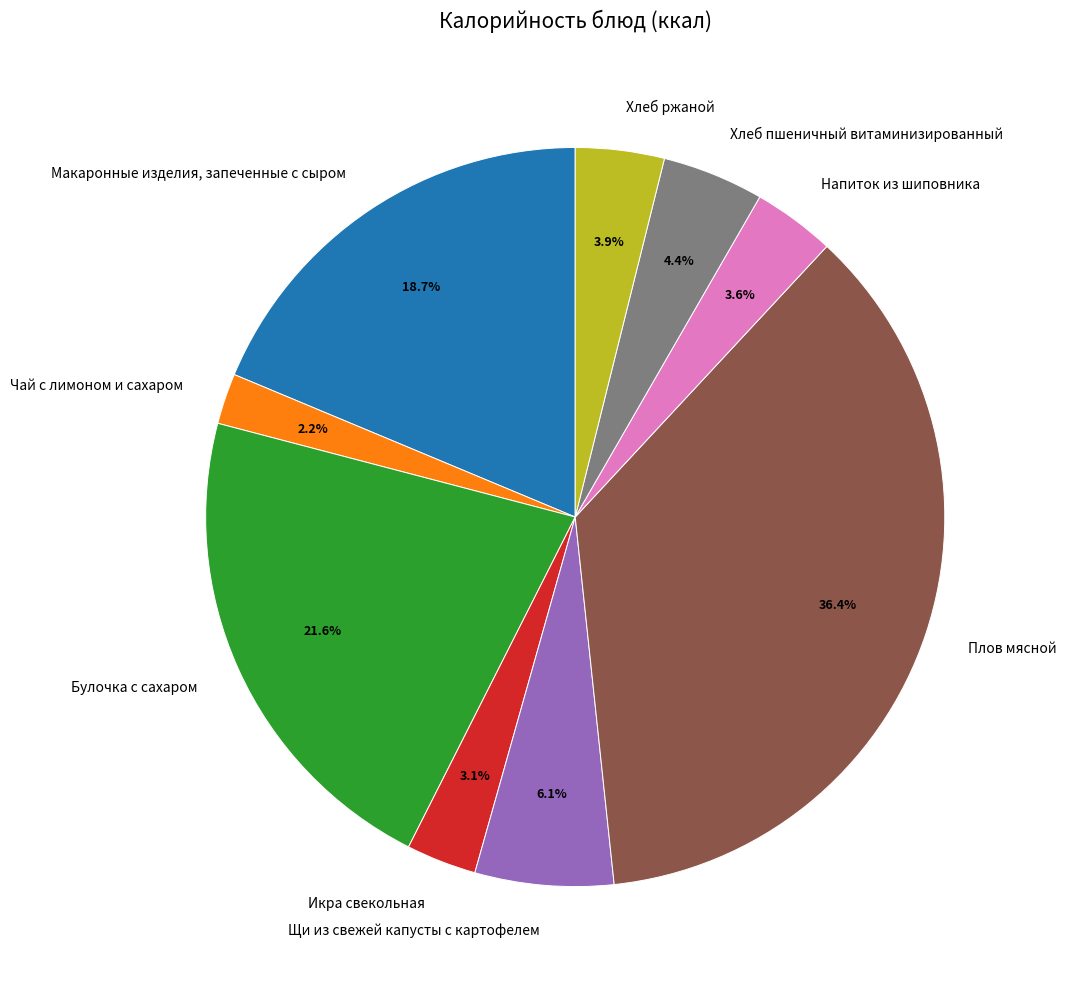

Does Щи из свежей капусты с картофелем account for over 50% of the chart?

No